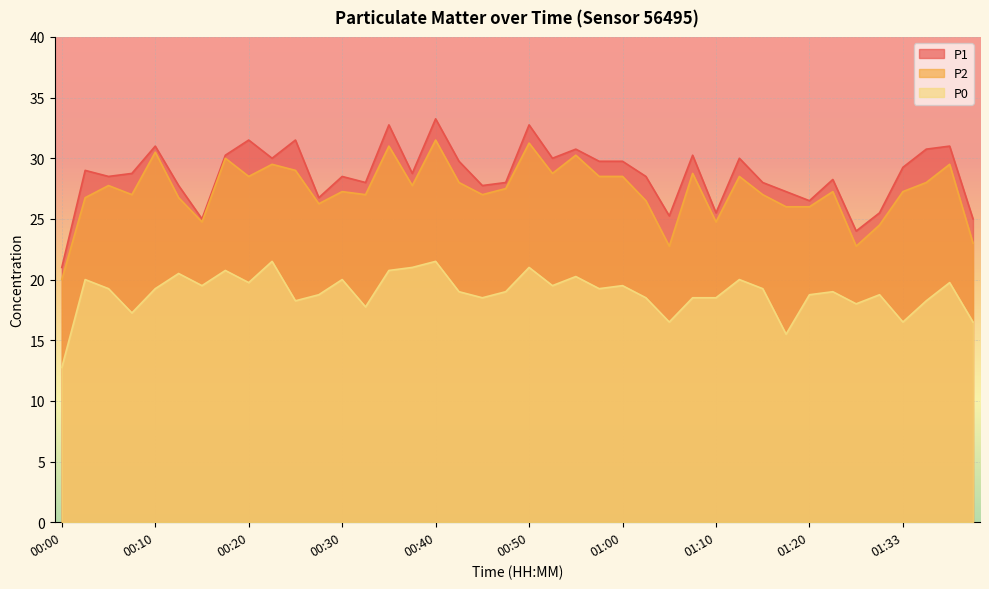

What is the difference between the P1 values at 01:12 and 01:17?

2.8